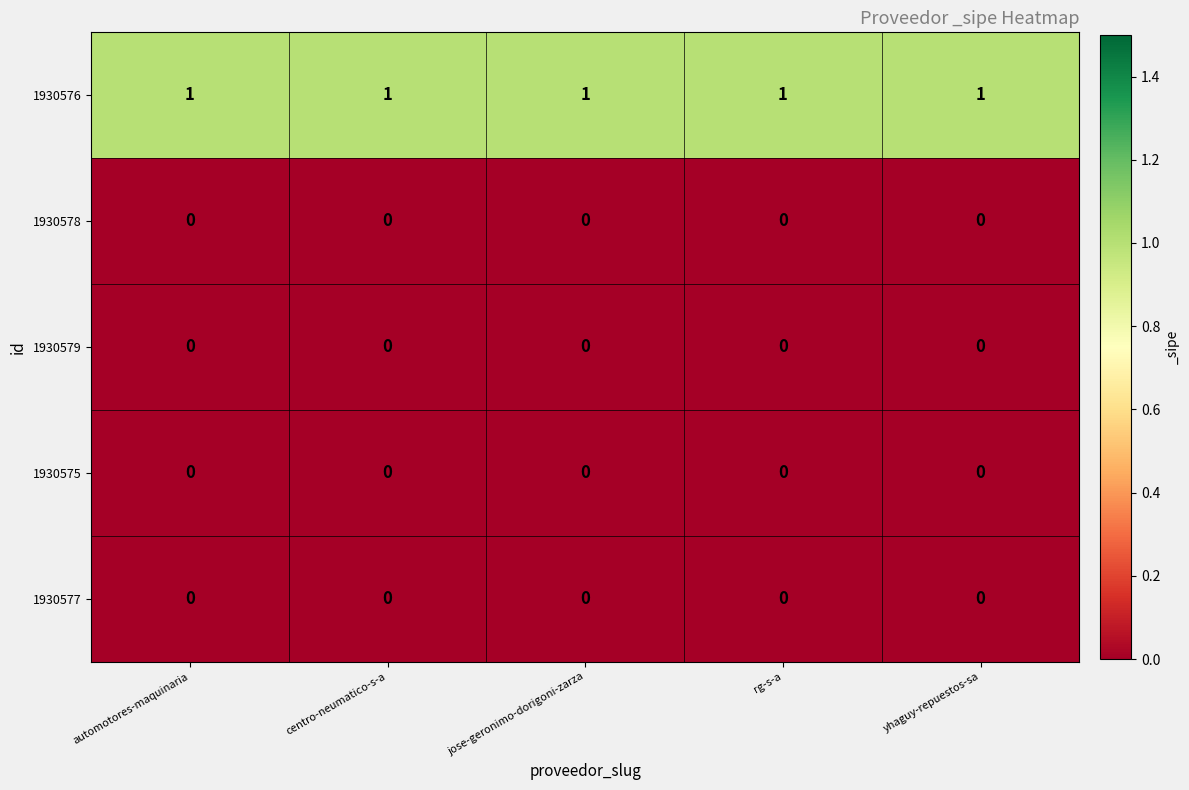

What is the spread (max minus min) of values at jose-geronimo-dorigoni-zarza?

1